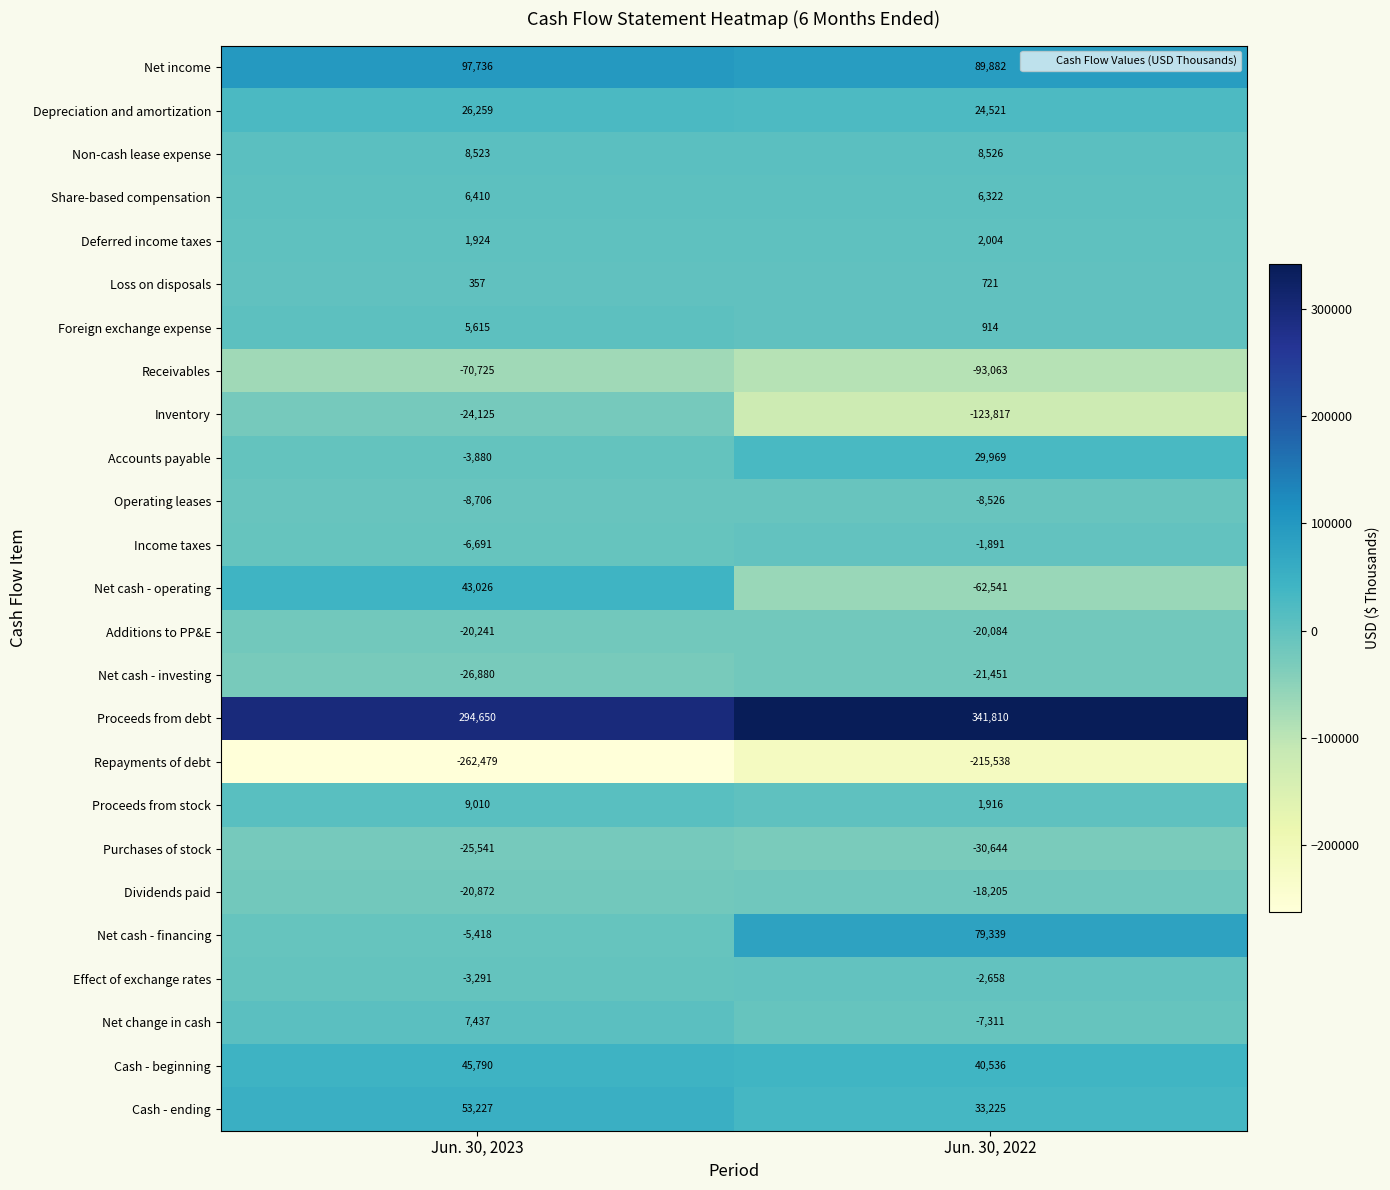

What is the minimum value shown in the chart?

-262479